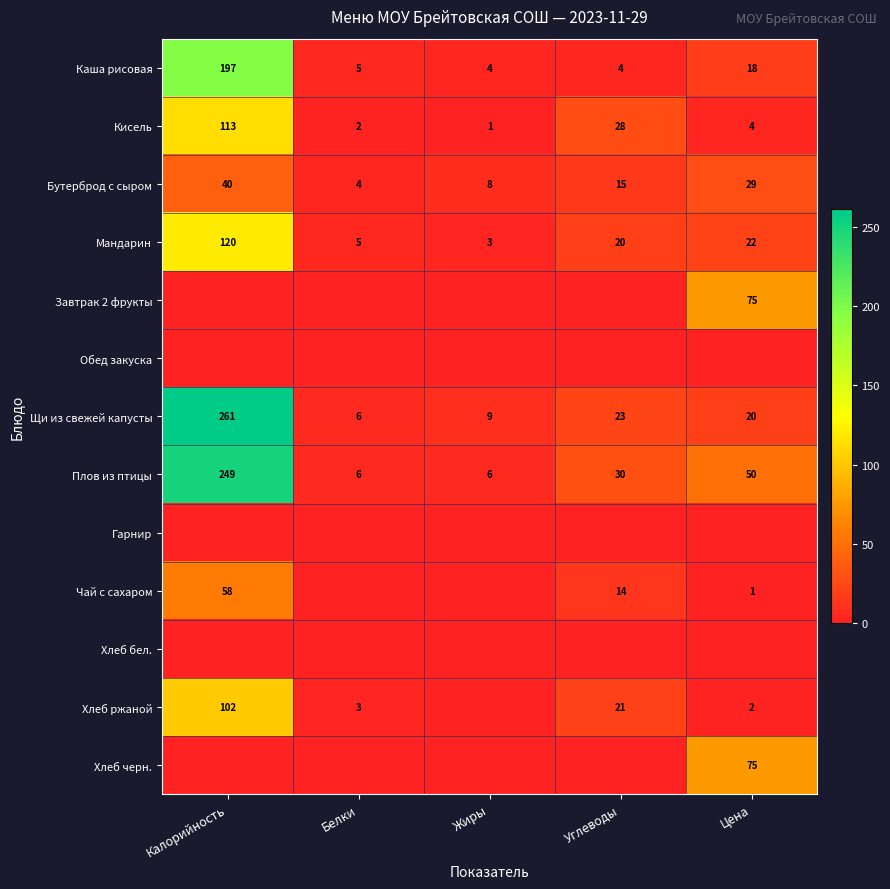

What is the spread (max minus min) of values at Углеводы?

30